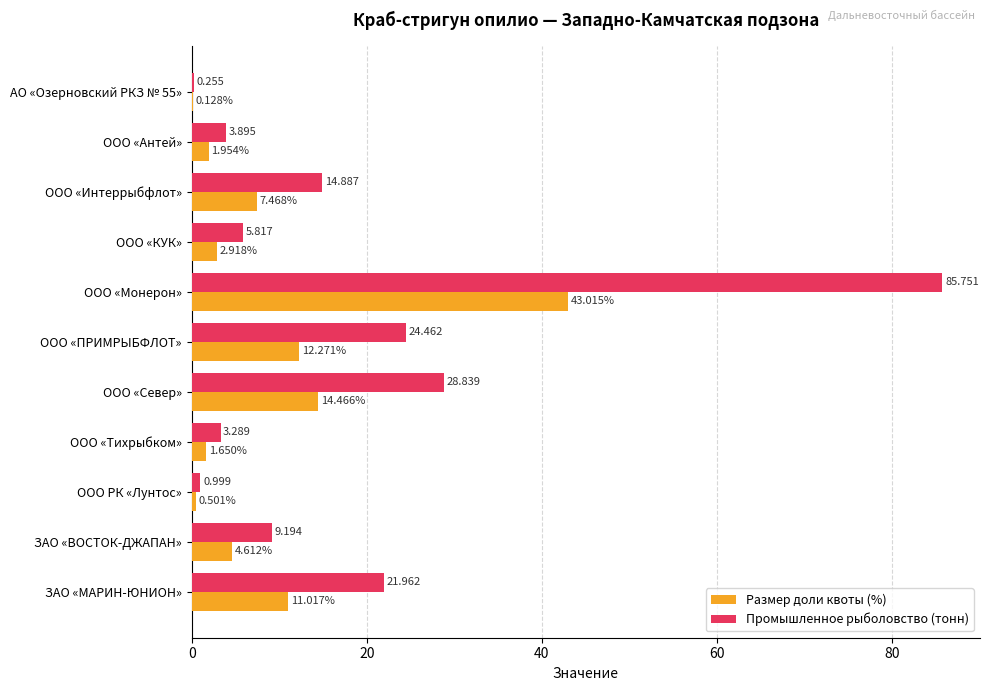

At which label does Размер доли квоты (%) reach its peak?

ООО «Монерон»